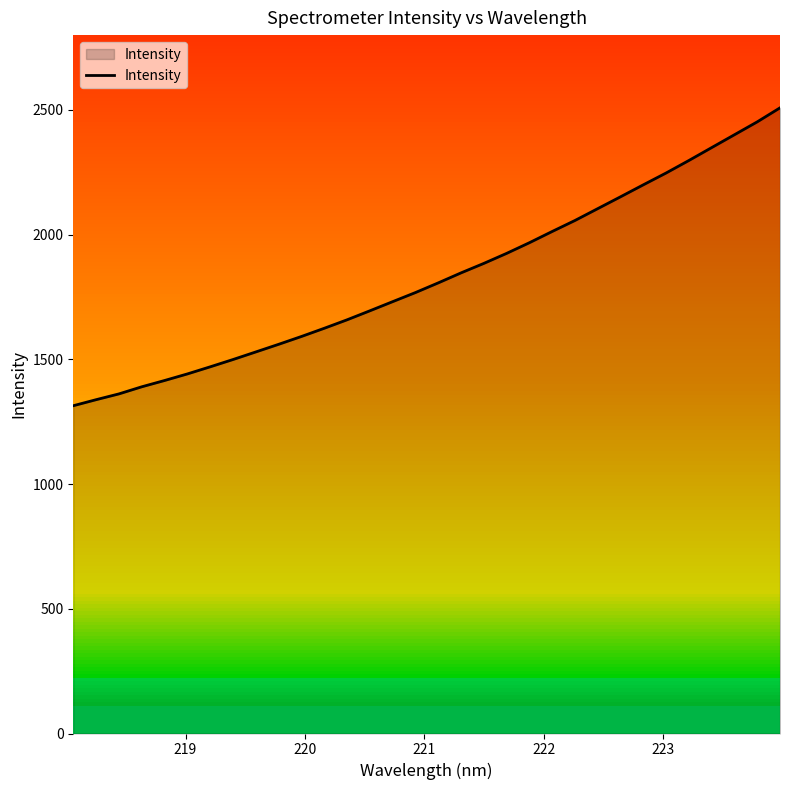

What is the average value?

1831.3